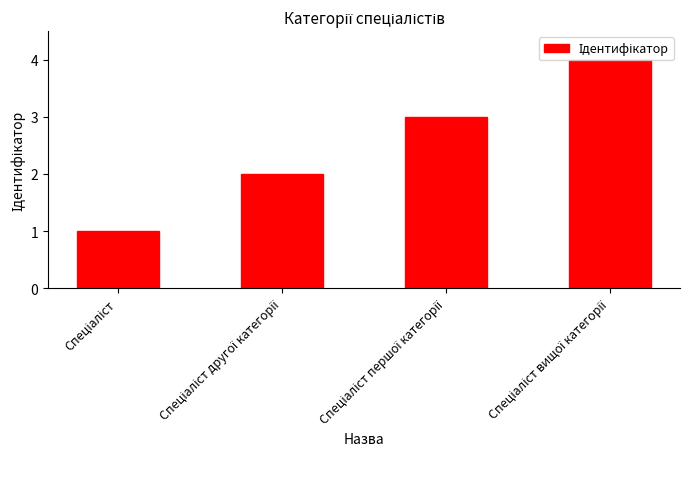

What is the sum of all values?

10